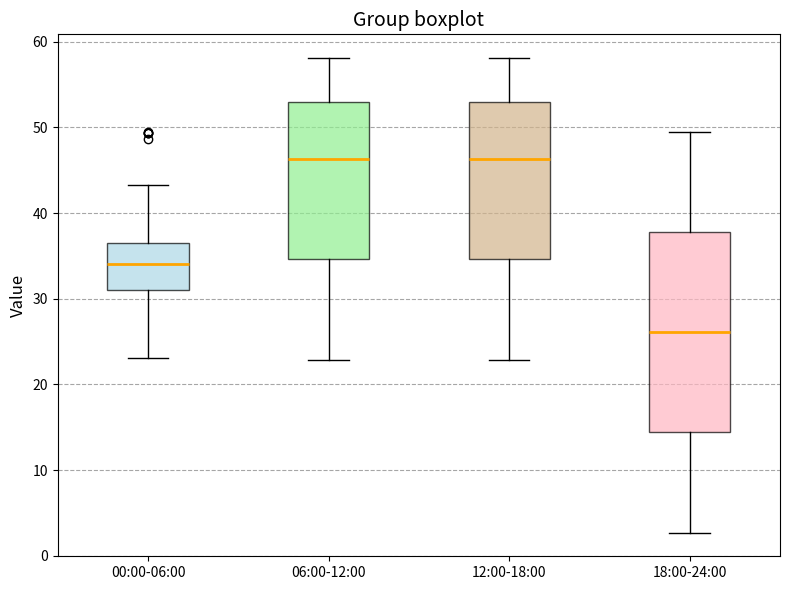

Where does the median line of the box for 00:00-06:00 sit on the y-axis? The values are not printed on the chart, so give them approximately, as read against the axis.

34